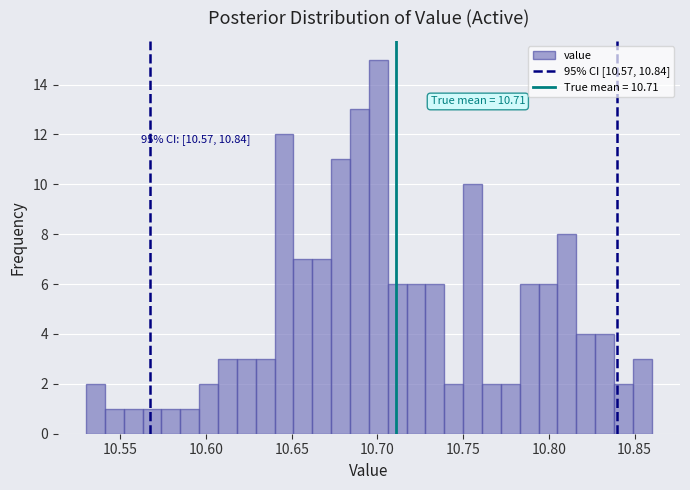

Read against the x-axis, roughly where is the centre of the tallest bar?

10.700